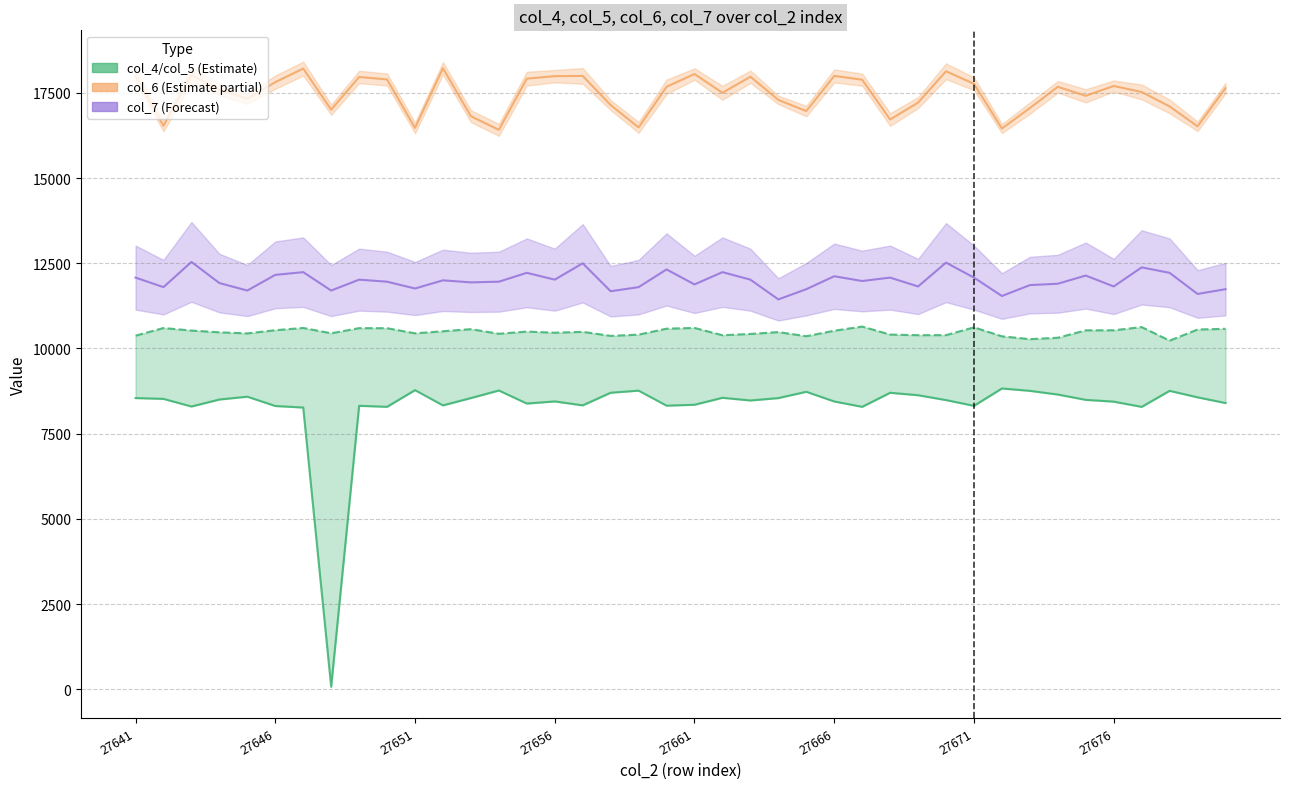

How many data points does each series have?

40